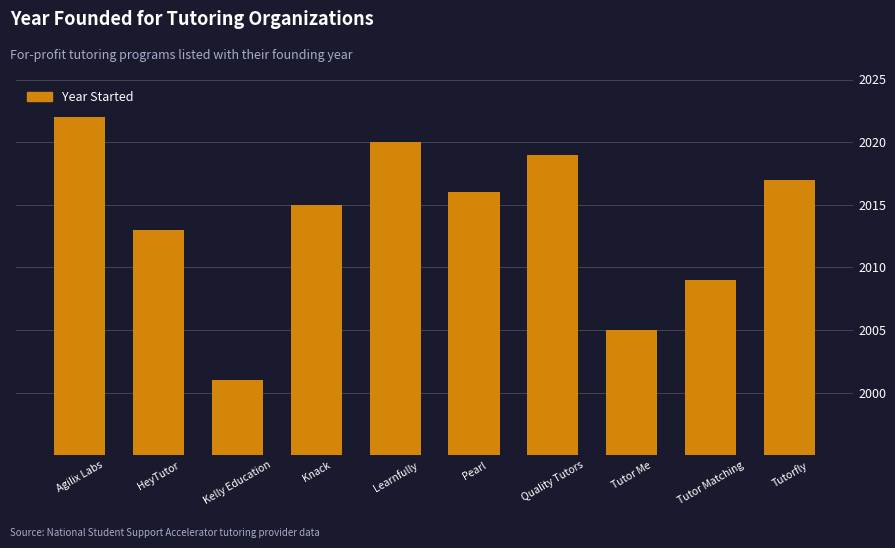

What is the difference between the maximum and minimum values?

21